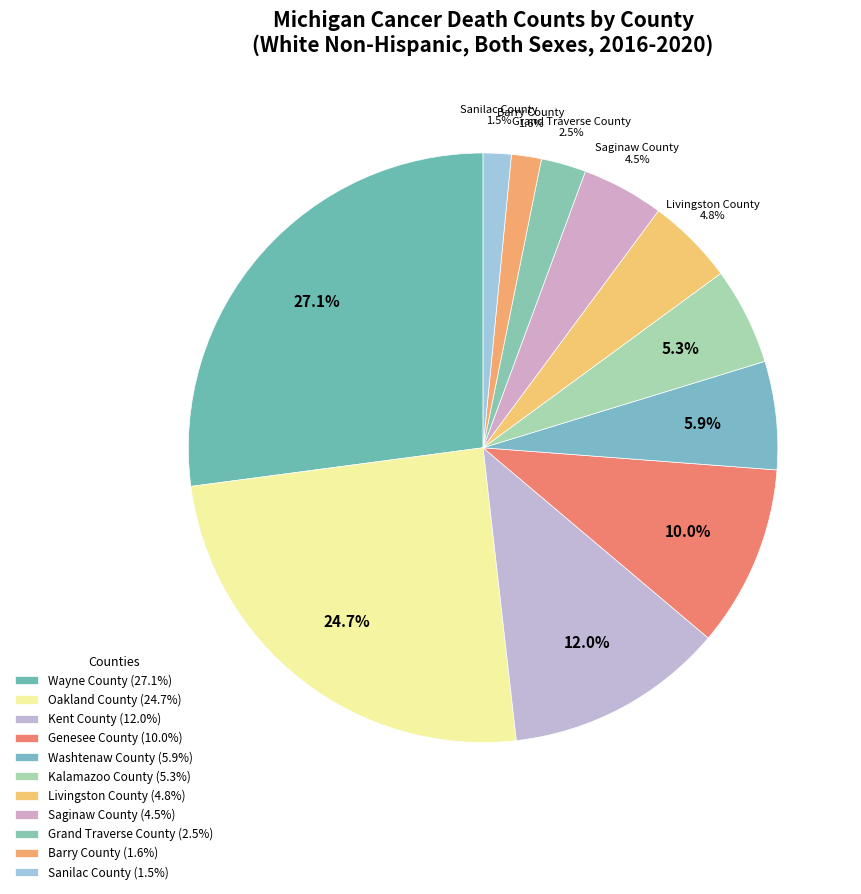

Does Wayne County represent more than half of the total?

No